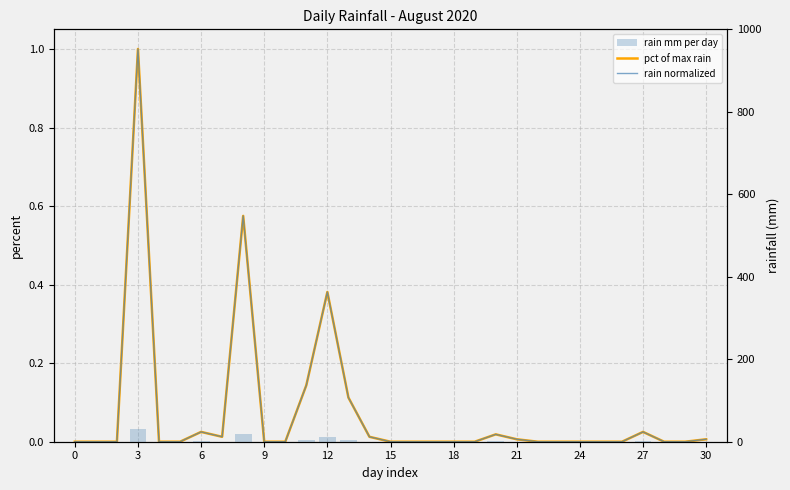

Which series has the widest spread of values?

rain mm per day